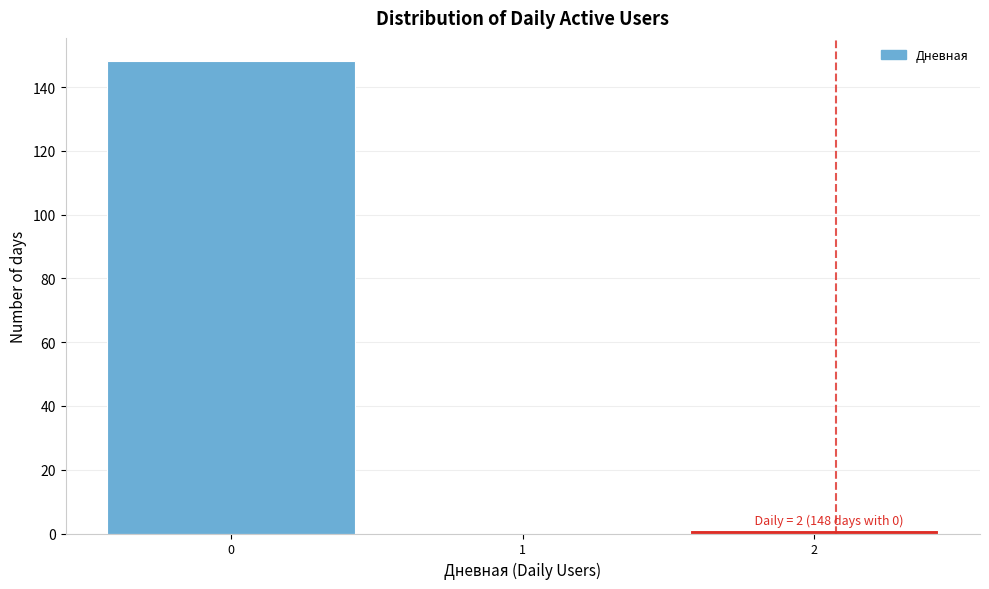

What is the change in value from 0 to 1?

-148